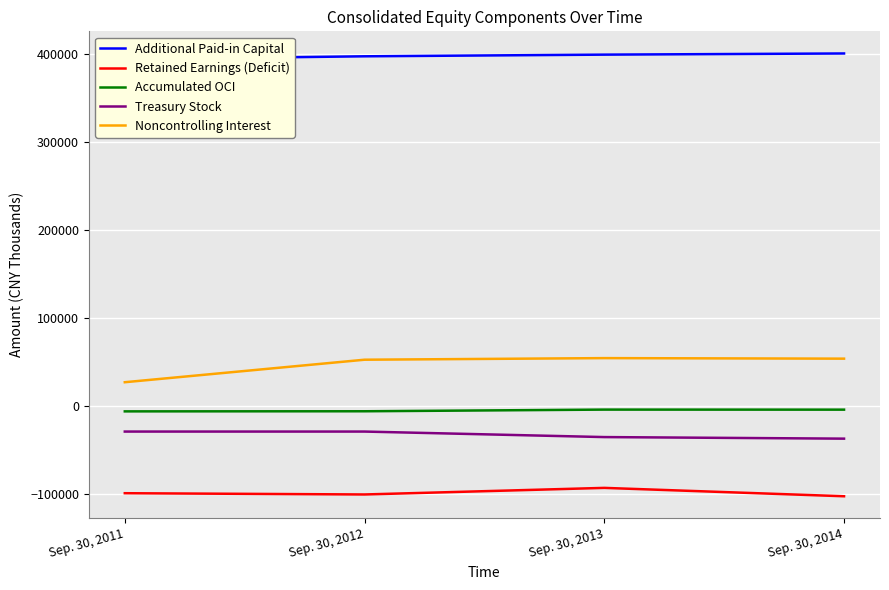

True or false: Retained Earnings (Deficit) and Additional Paid-in Capital cross at least once.

False